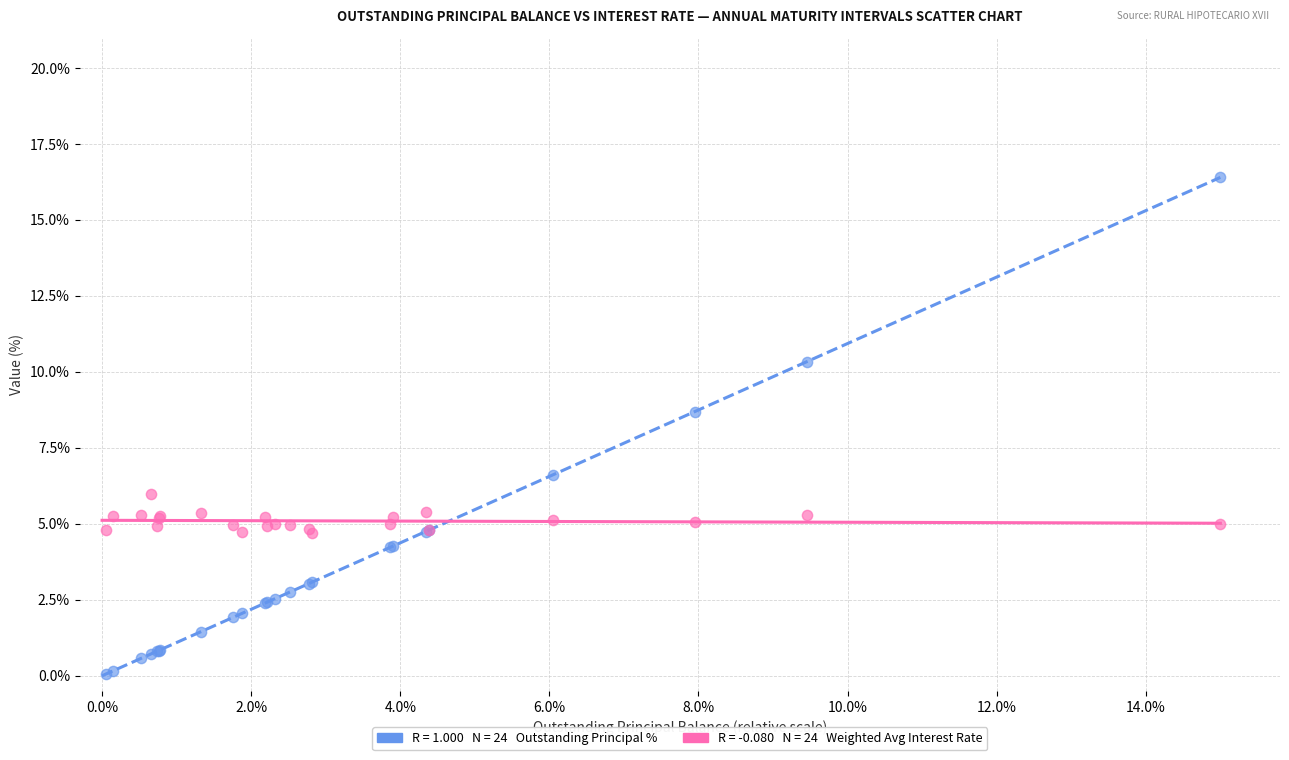

Across all series, what Y value is closest to 8?

8.7